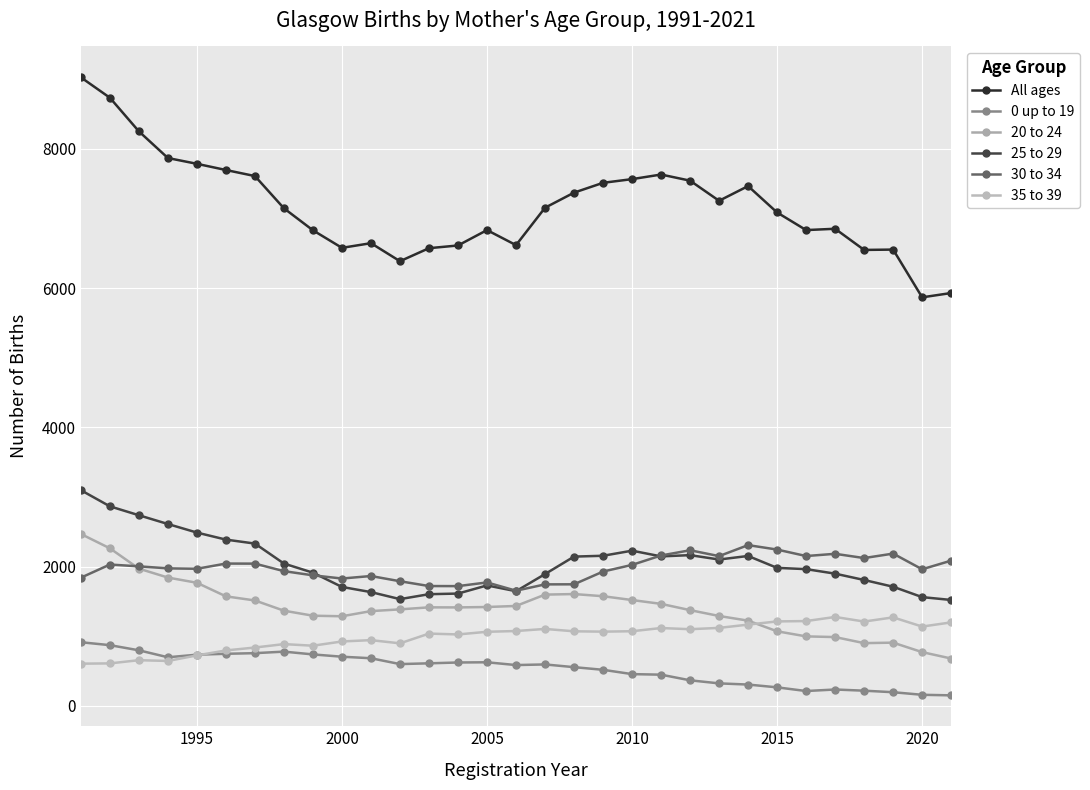

What is the value of the All ages point at the 26th from the left?

6833